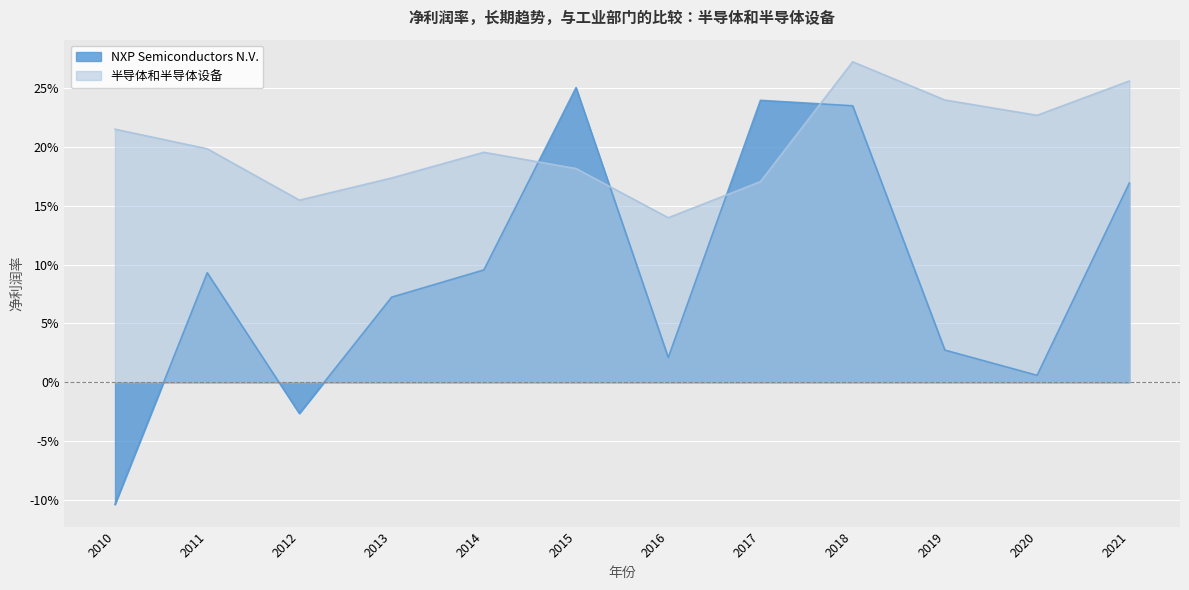

What is the approximate value of 半导体和半导体设备 at 2010?

0.2